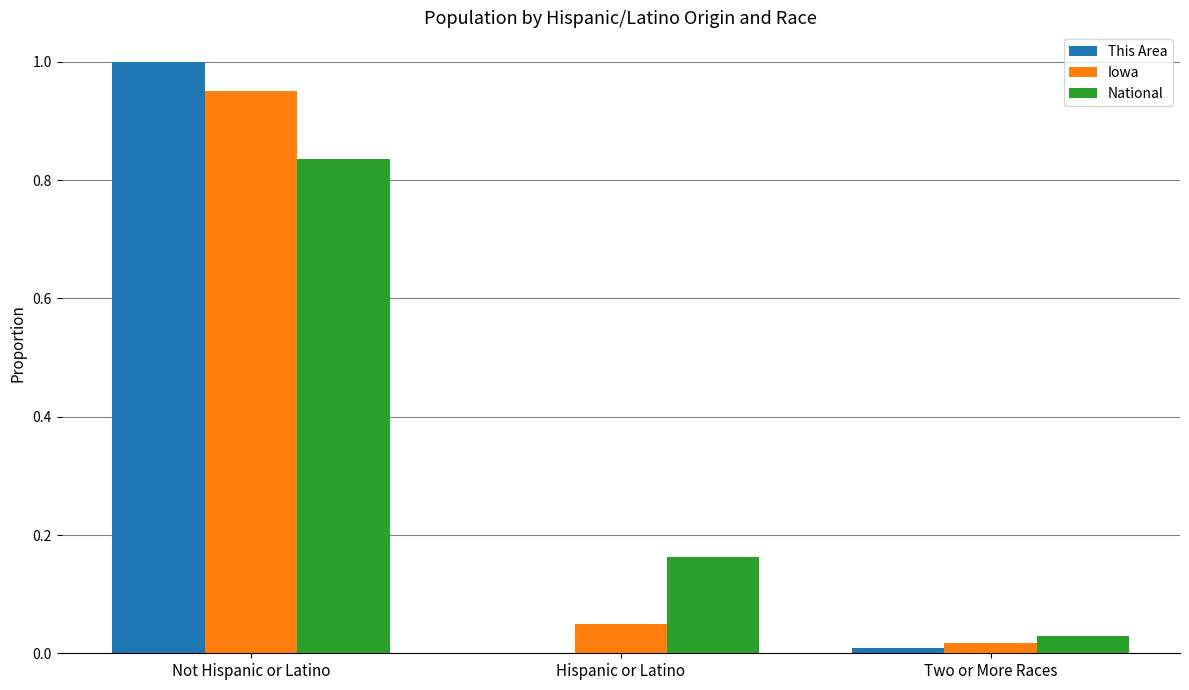

What is the total value across all series at Two or More Races?

0.1